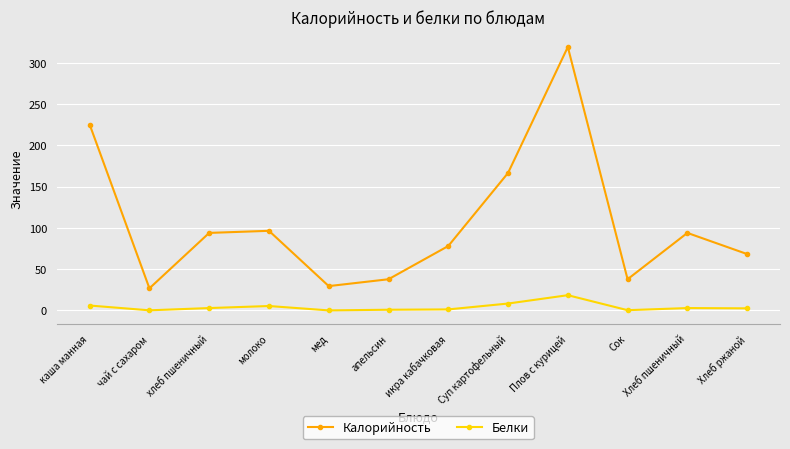

Rank the series at молоко from lowest to highest value.

Белки, Калорийность